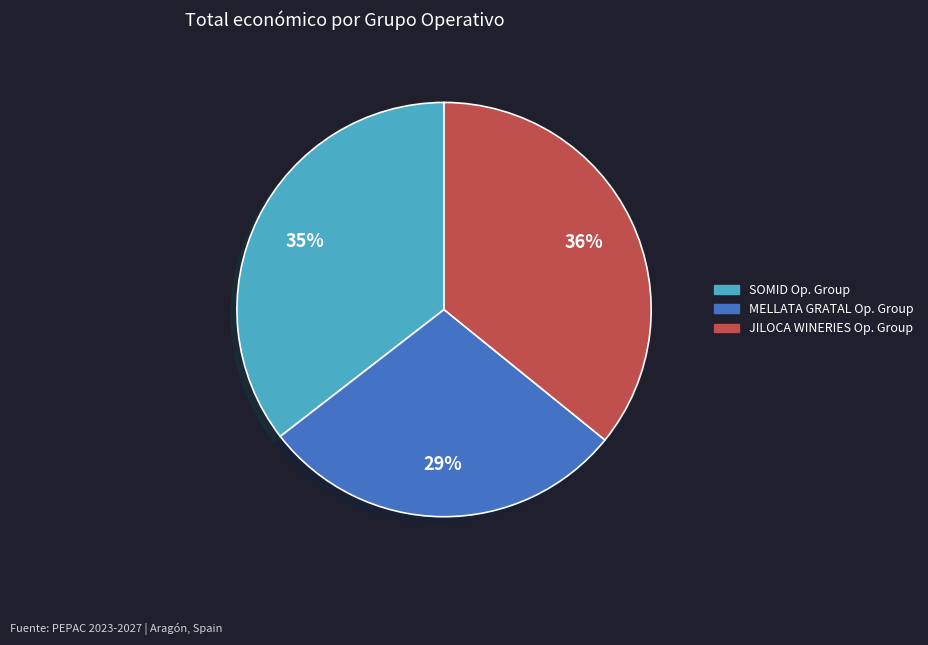

Does any single category account for the majority?

No